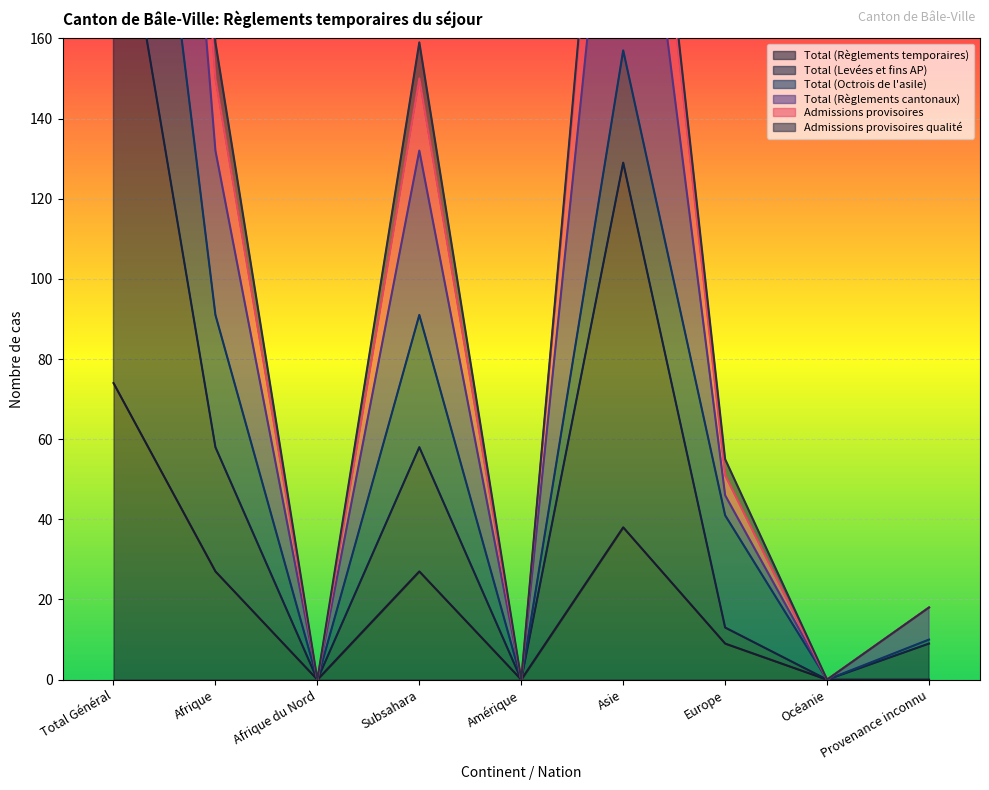

What is the value of the Total (Règlements temporaires) point at the 4th from the left?

27